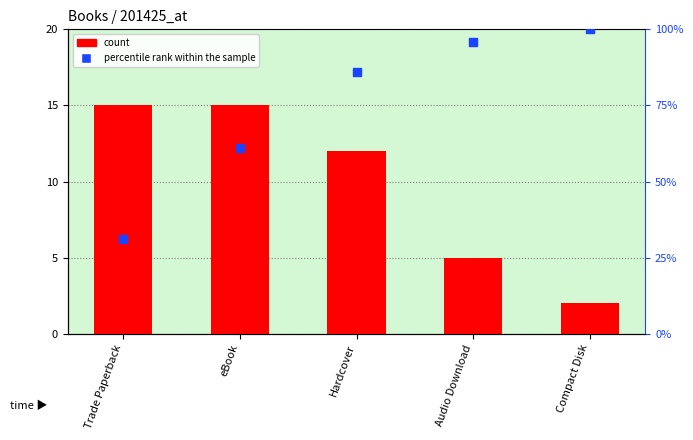

At how many categories does at least one series exceed 95?

2